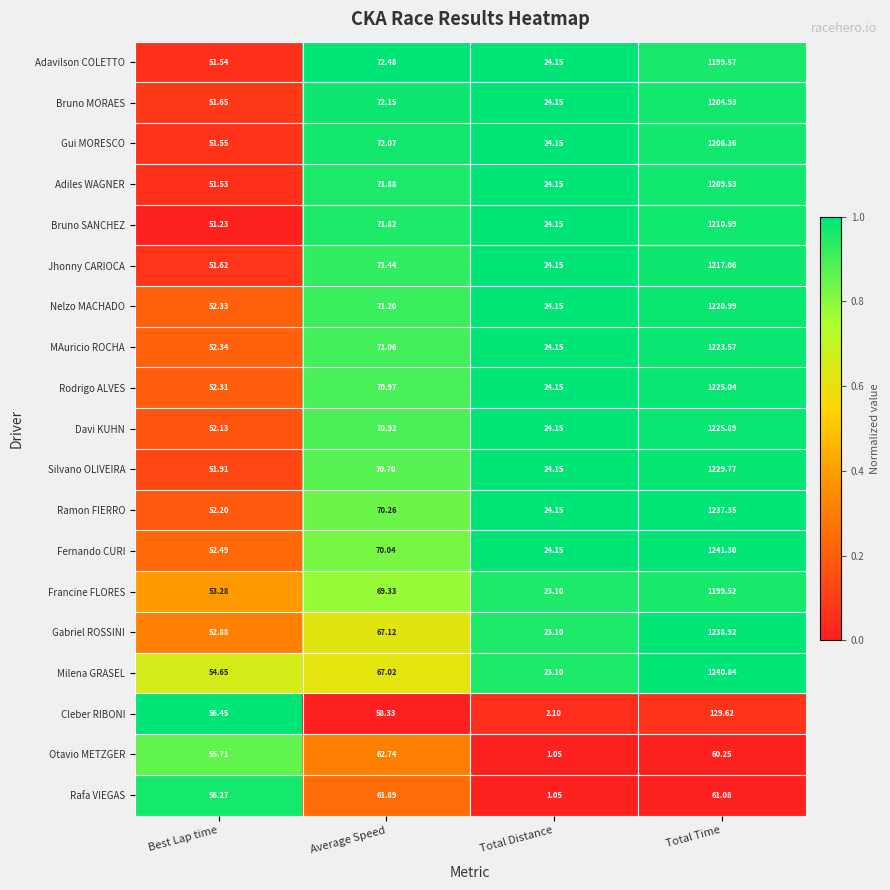

Which series has the largest total across all categories?

Fernando CURI